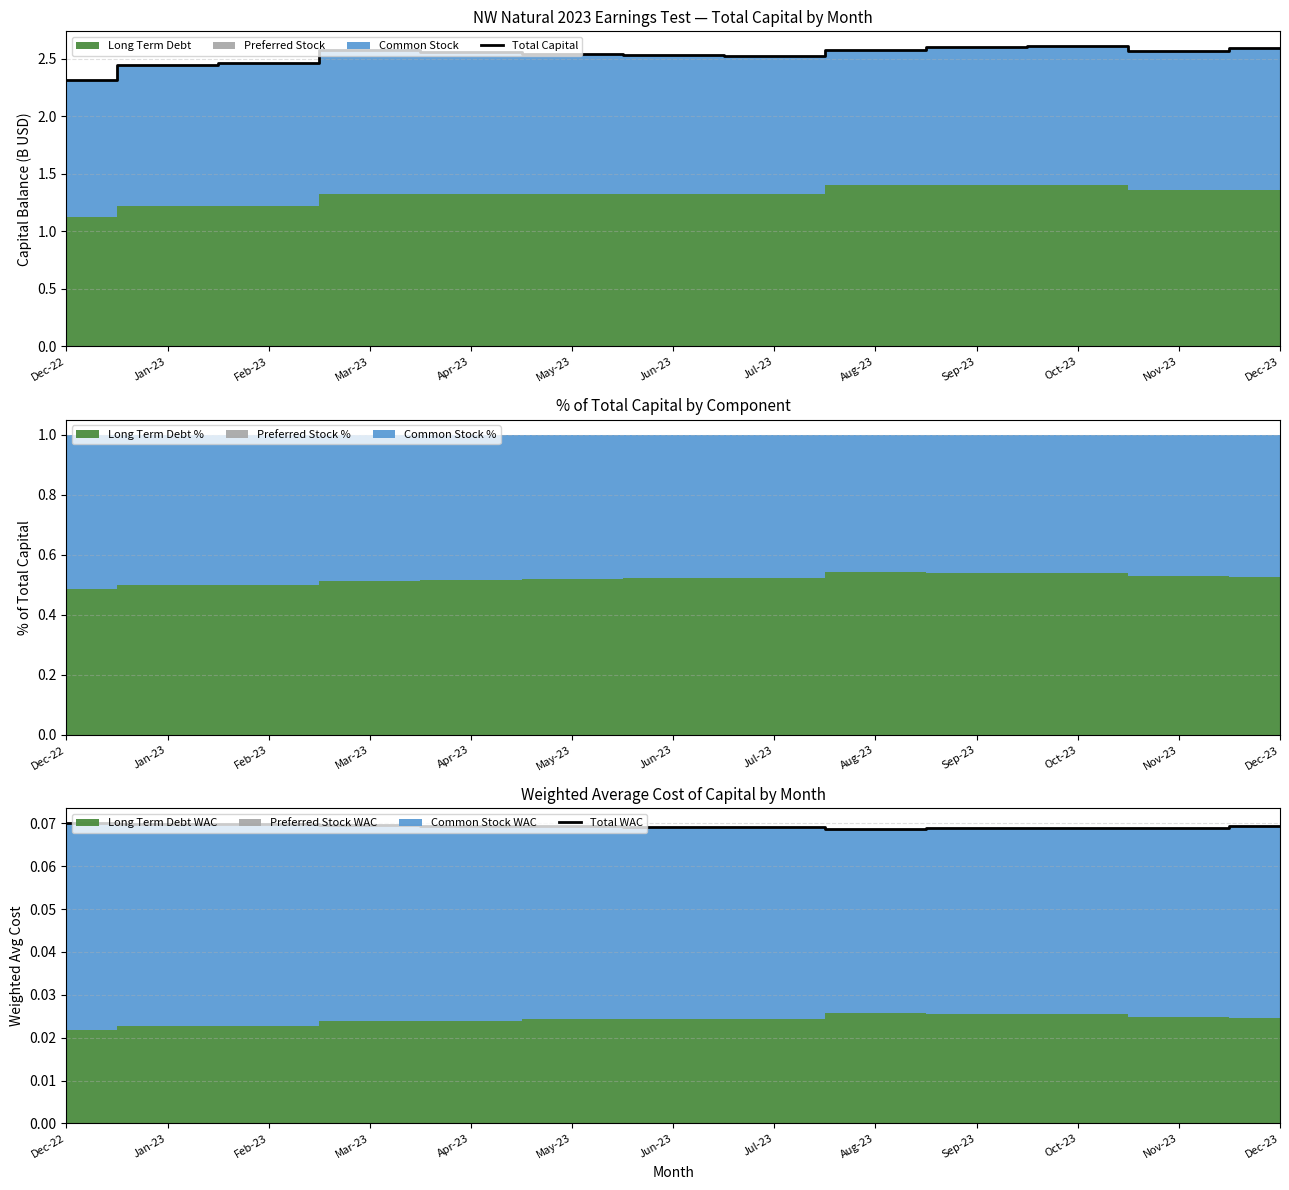

Is the value of Total Capital at Jun-23 greater than the value of Total WAC at Jun-23?

Yes